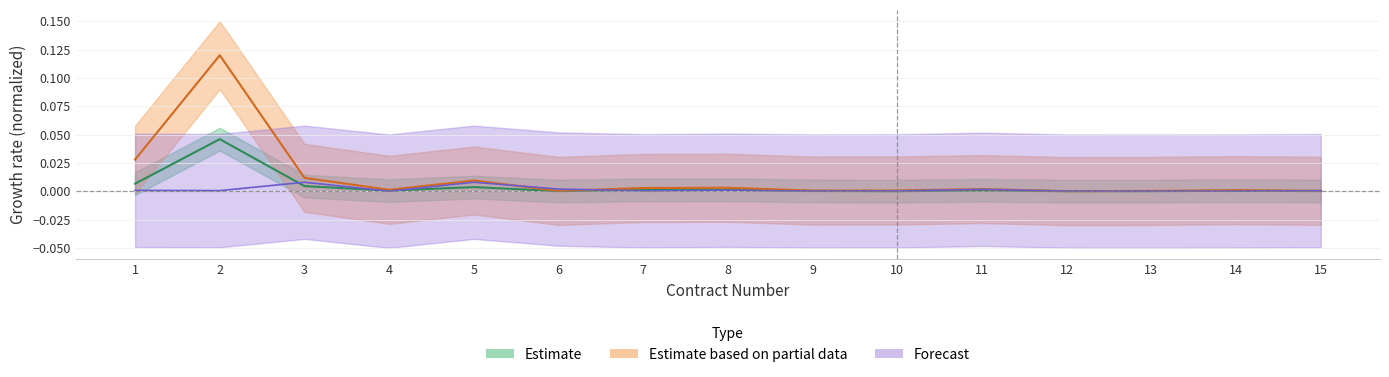

What is the maximum value shown in the chart?

0.1